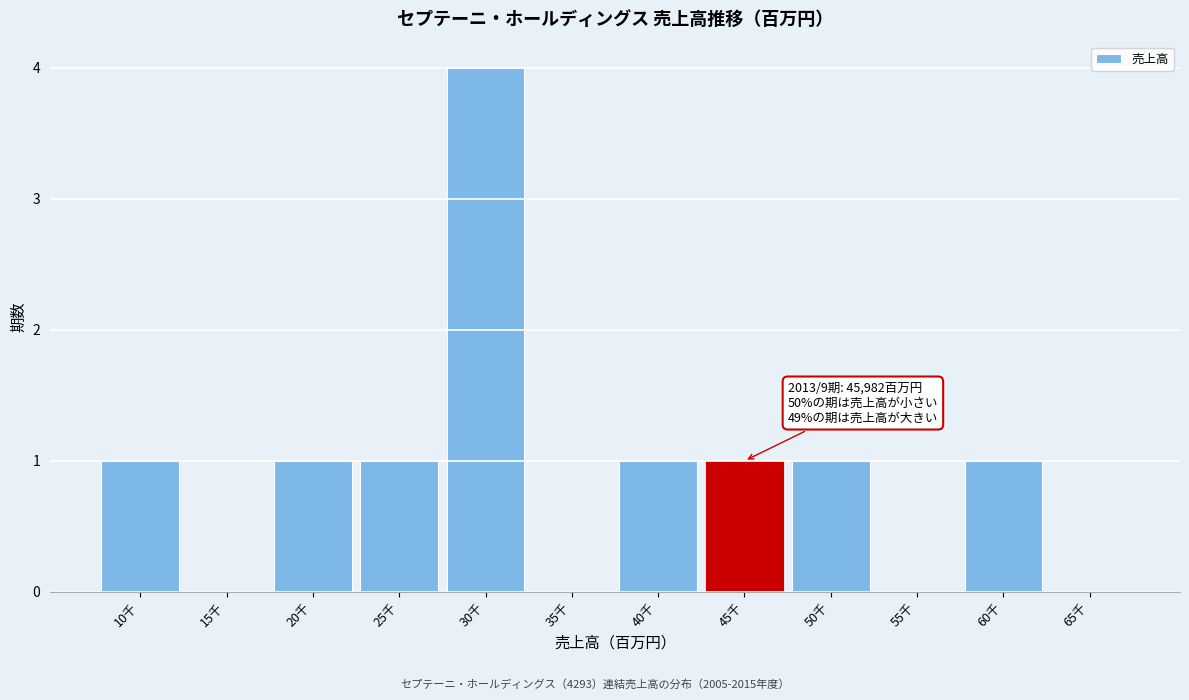

Reading left to right, list all the values displayed in this chart.

10千=1	15千=0	20千=1	25千=1	30千=4	35千=0	40千=1	45千=1	50千=1	55千=0	60千=1	65千=0